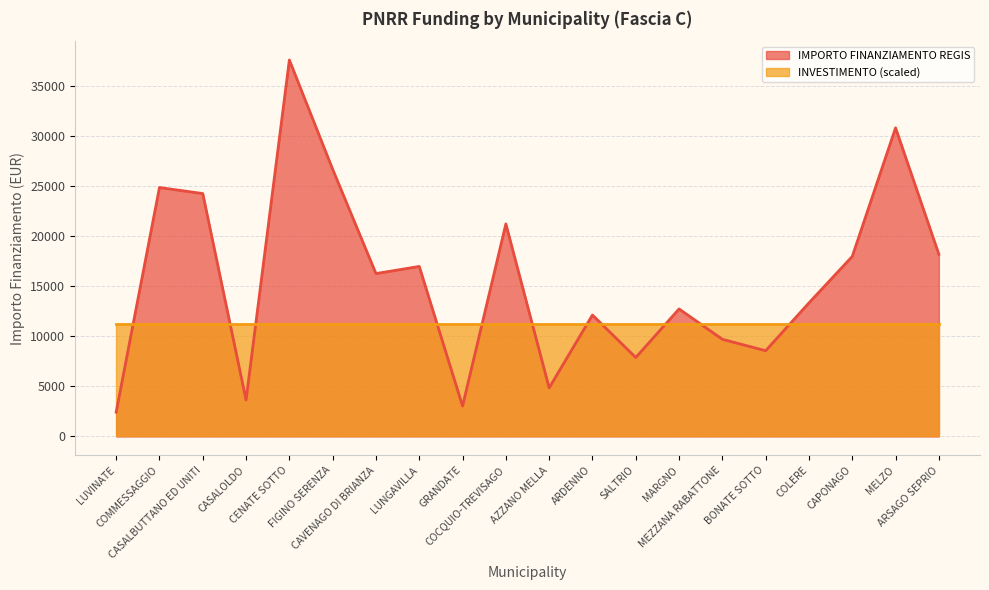

Approximately how many times larger is the value at ARDENNO compared to SALTRIO?

1.5